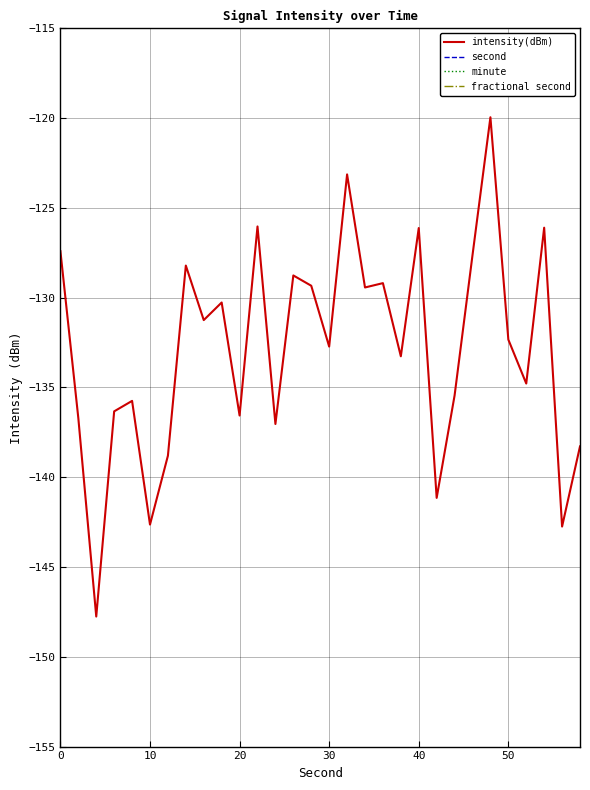

Reading left to right, extract all data points from this chart.

intensity(dBm): -127.4	-136.7	-147.8	-136.3	-135.7	-142.6	-138.8	-128.2	-131.2	-130.3	-136.6	-126.0	-137.0	-128.8	-129.3	-132.7	-123.1	-129.4	-129.2	-133.3	-126.1	-141.1	-135.4	-127.6	-119.9	-132.3	-134.8	-126.1	-142.7	-138.3
second: 0.0	2.0	4.0	6.0	8.0	10.0	12.0	14.0	16.0	18.0	20.0	22.0	24.0	26.0	28.0	30.0	32.0	34.0	36.0	38.0	40.0	42.0	44.0	46.0	48.0	50.0	52.0	54.0	56.0	58.0
minute: 0.0	0.0	0.0	0.0	0.0	0.0	0.0	0.0	0.0	0.0	0.0	0.0	0.0	0.0	0.0	0.0	0.0	0.0	0.0	0.0	0.0	0.0	0.0	0.0	0.0	0.0	0.0	0.0	0.0	0.0
fractional second: 0.0	0.0	0.0	0.0	0.0	0.0	0.0	0.0	0.0	0.0	0.0	0.0	0.0	0.0	0.0	0.0	0.0	0.0	0.0	0.0	0.0	0.0	0.0	0.0	0.0	0.0	0.0	0.0	0.0	0.0